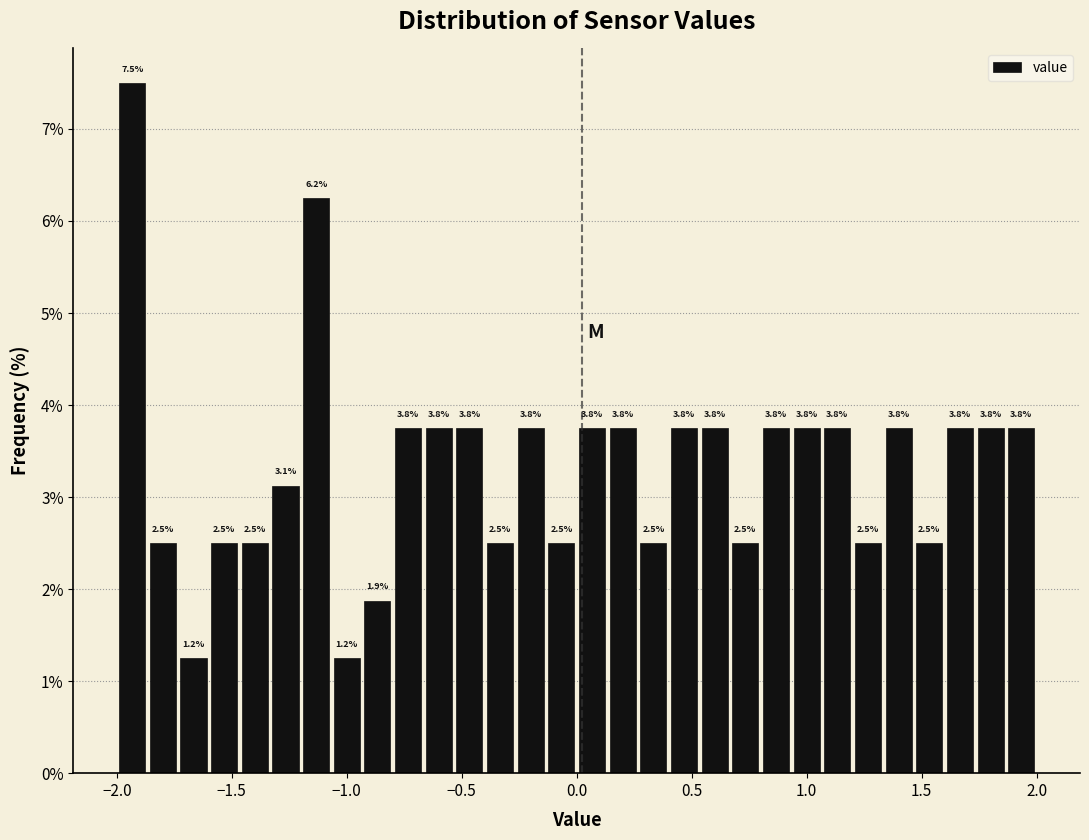

Around what value on the x-axis is the tallest bar? Give the approximate position of its centre, as read against the axis.

-1.95